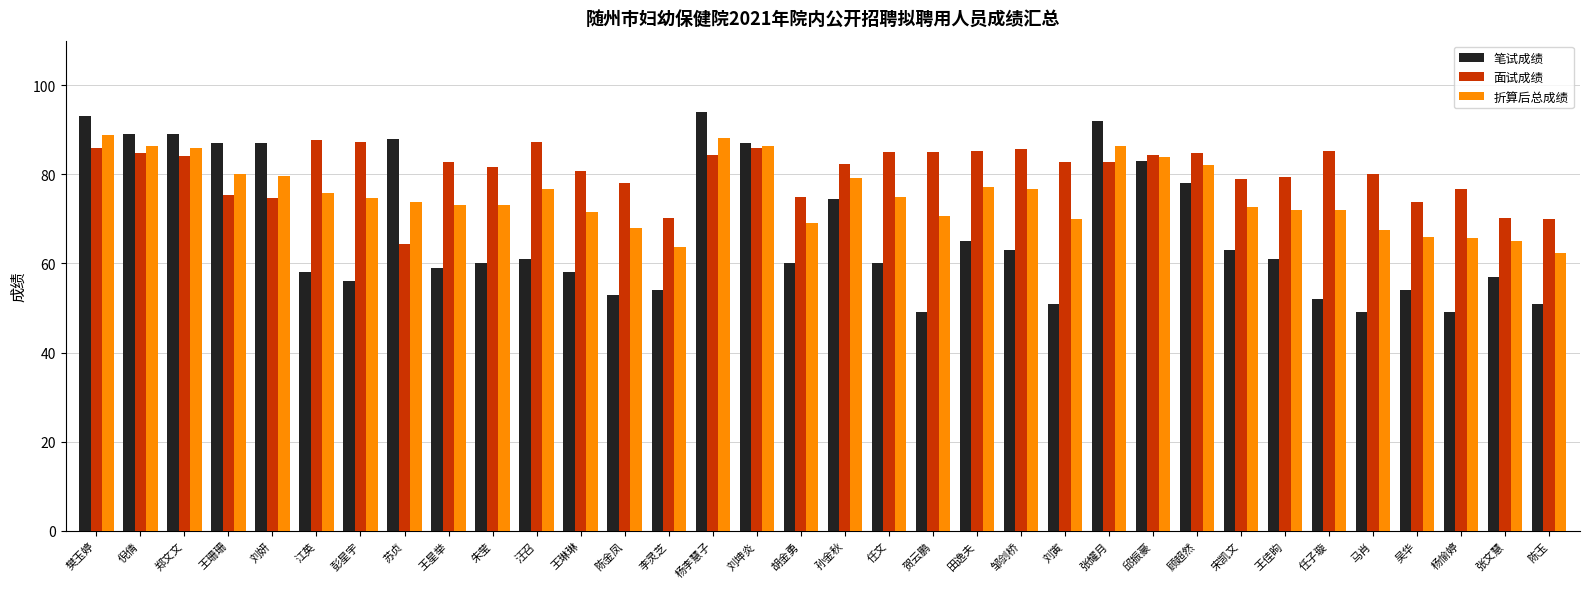

The 折算后总成绩 series shows 112.3 at 王佳昫. True or false?

False